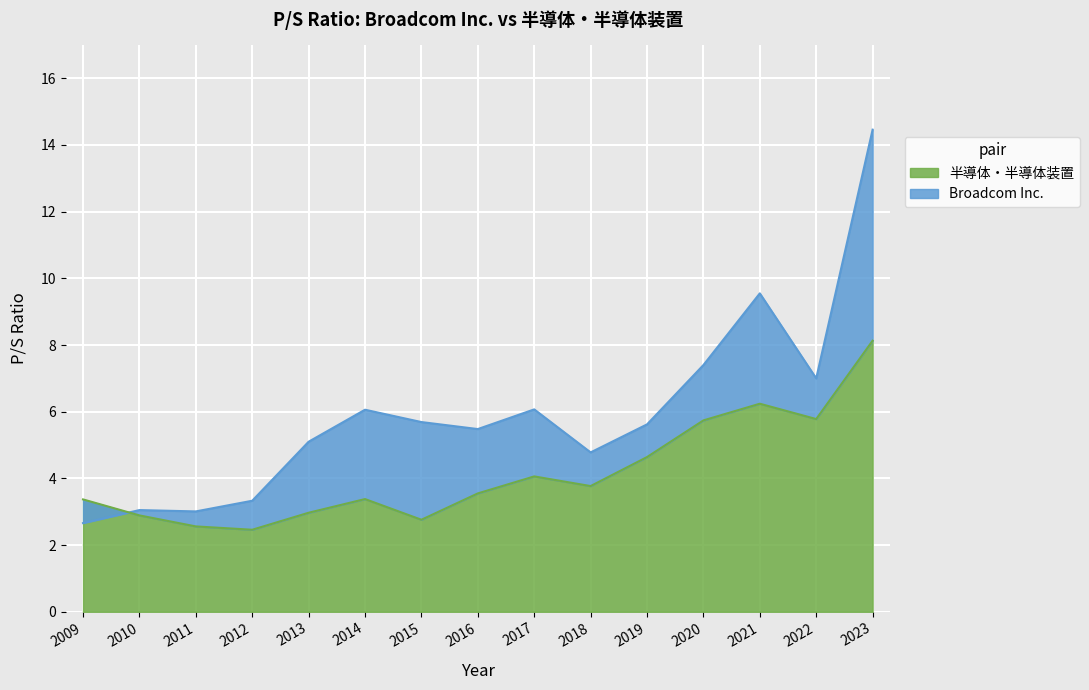

Reading left to right, transcribe all the data shown in this chart.

Broadcom Inc.: 2009=2.7	2010=3.0	2011=3.0	2012=3.3	2013=5.1	2014=6.1	2015=5.7	2016=5.5	2017=6.1	2018=4.8	2019=5.6	2020=7.4	2021=9.6	2022=7.0	2023=14.5
半導体・半導体装置: 2009=3.4	2010=2.9	2011=2.6	2012=2.5	2013=3.0	2014=3.4	2015=2.8	2016=3.5	2017=4.1	2018=3.8	2019=4.6	2020=5.7	2021=6.2	2022=5.8	2023=8.1